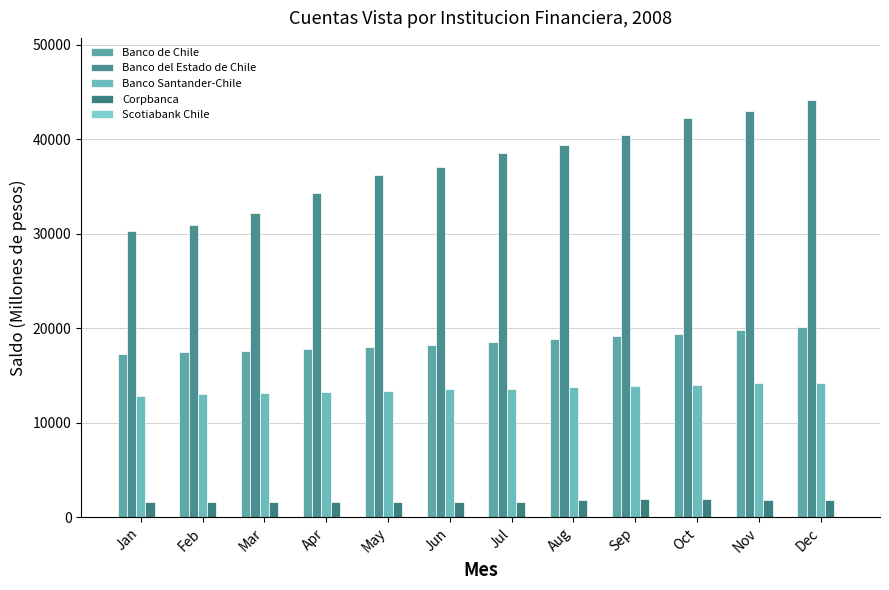

How many data points does each series have?

12